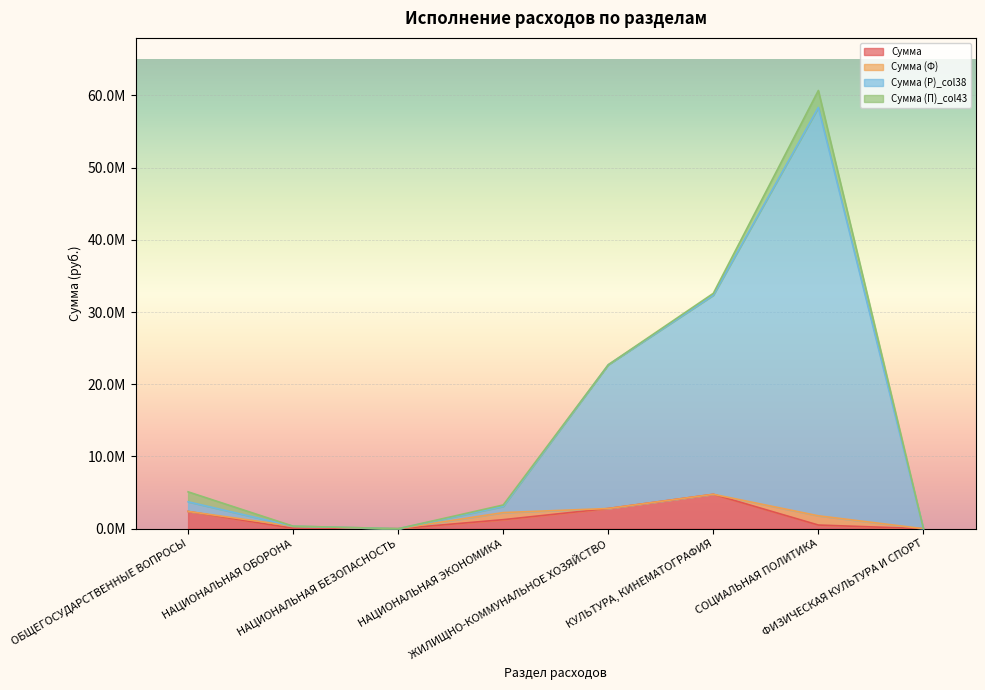

What is the spread (max minus min) of values at ЖИЛИЩНО-КОММУНАЛЬНОЕ ХОЗЯЙСТВО?

19904363.7